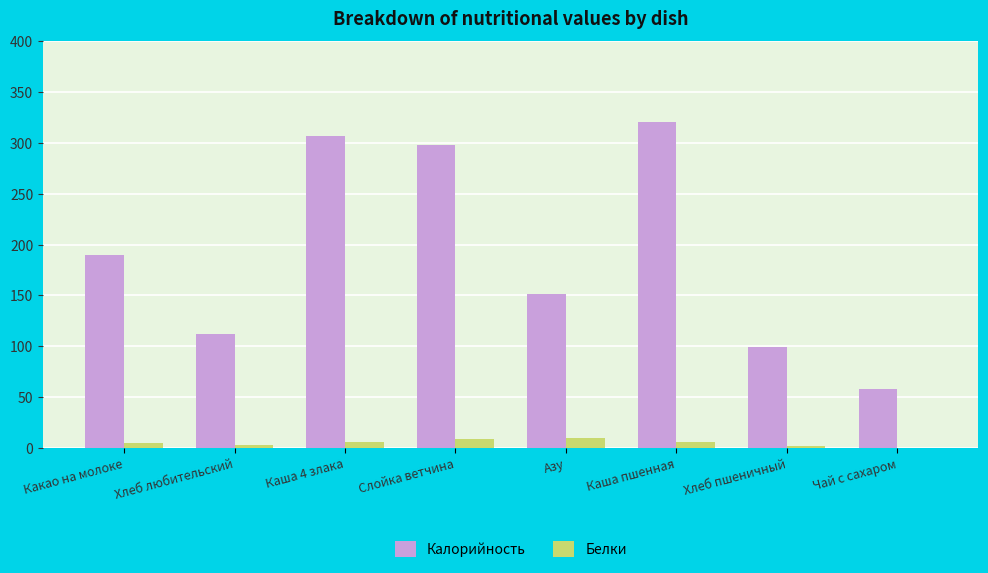

True or false: Калорийность has a value of 99.0 at Хлеб пшеничный.

True